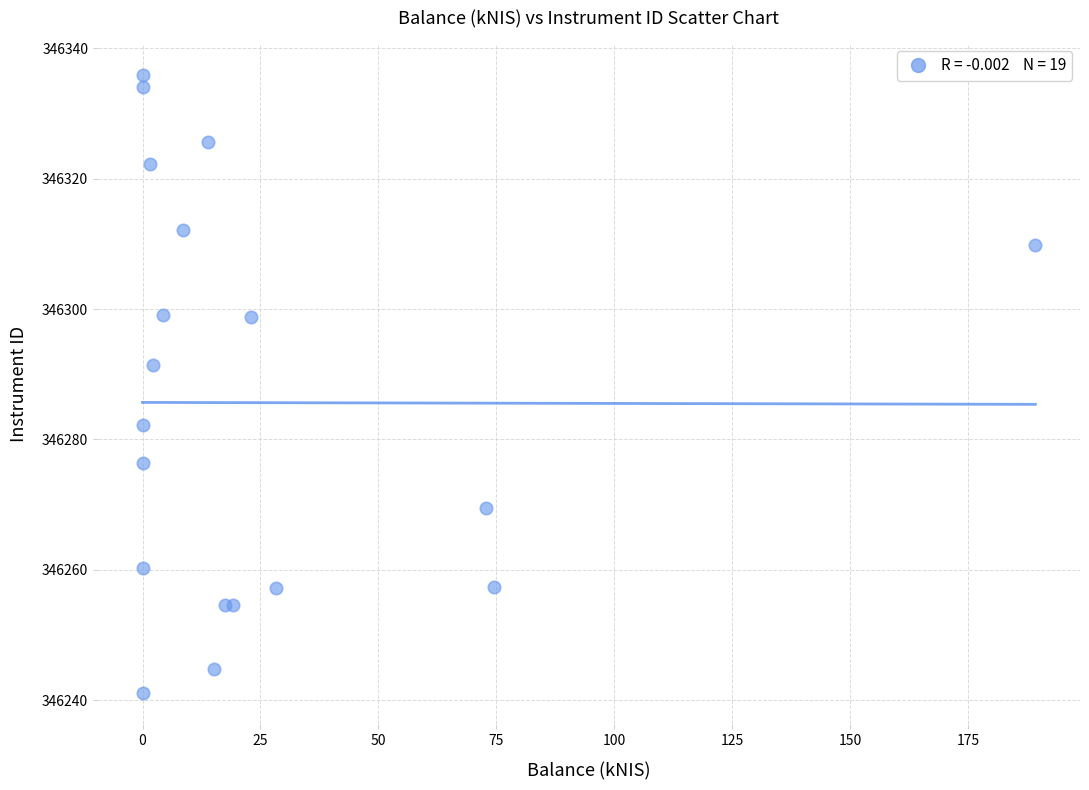

What Y value in the scatter plot is closest to 346288?

346291.5